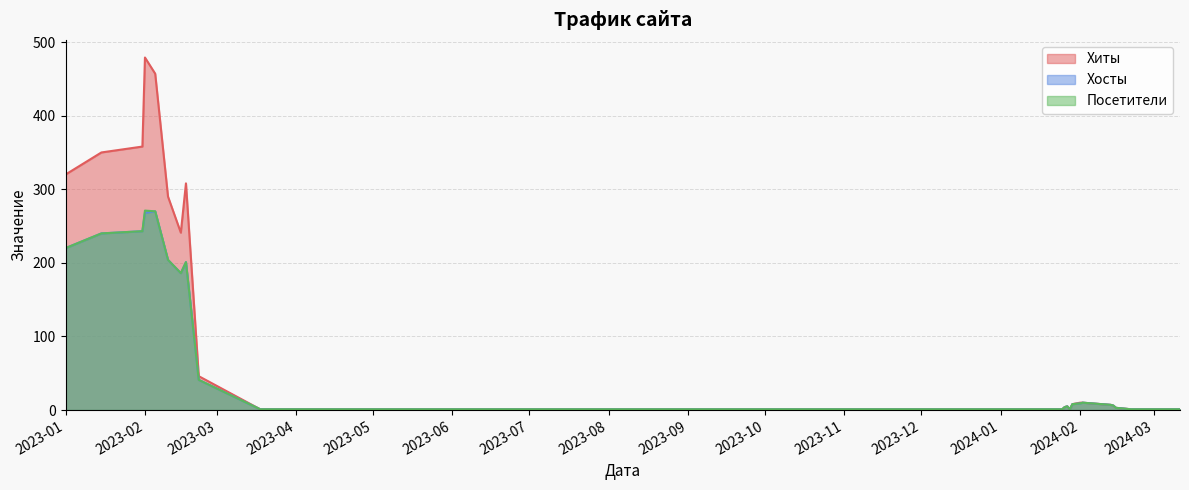

At which category does the chart reach its peak across all series?

2023-02